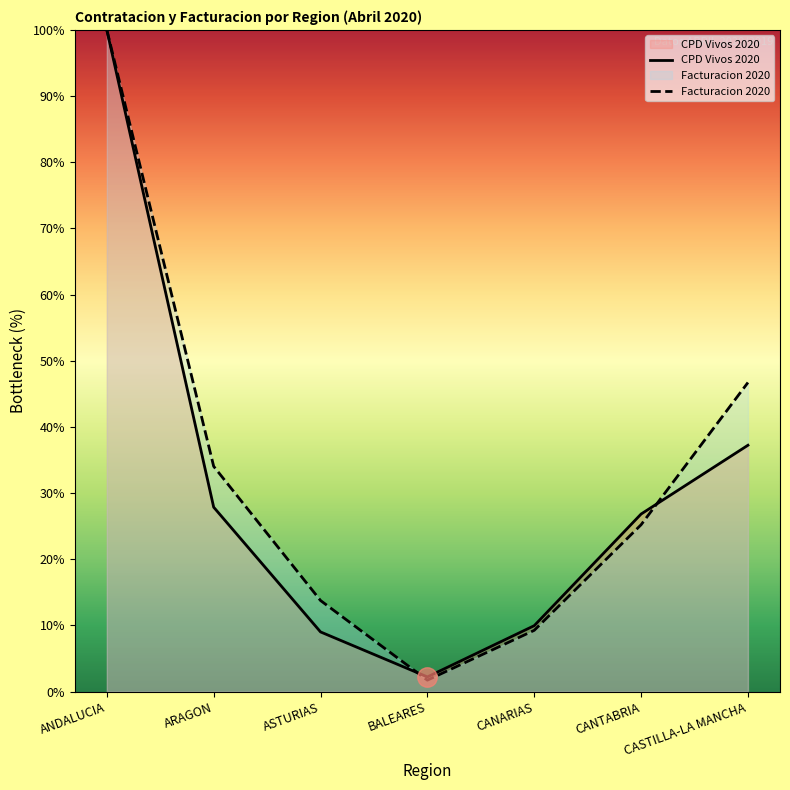

Where do CPD Vivos 2020 and Facturacion 2020 first cross each other?

ASTURIAS and BALEARES